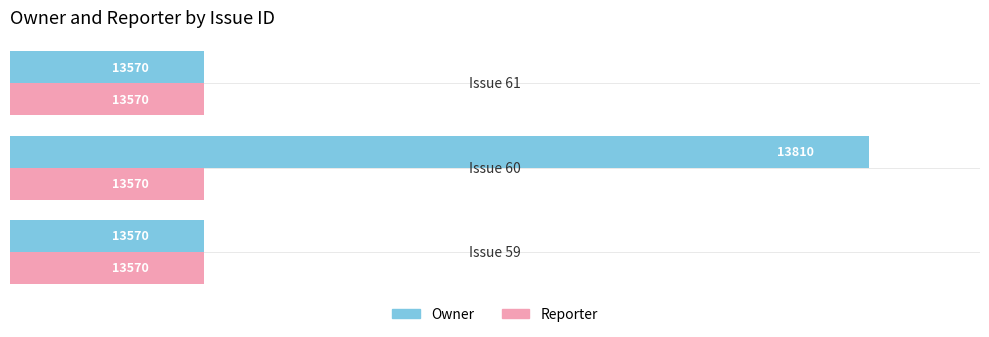

Count the Owner values in the range 13570 to 13810.

3